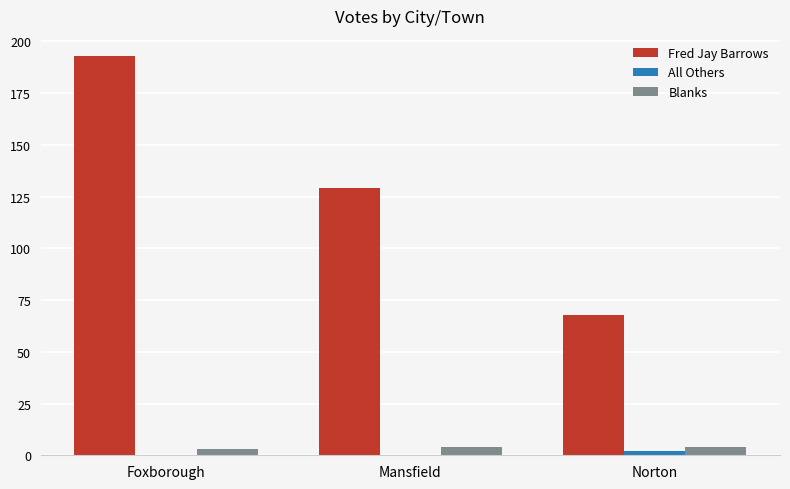

What is the sum of all Fred Jay Barrows values?

390